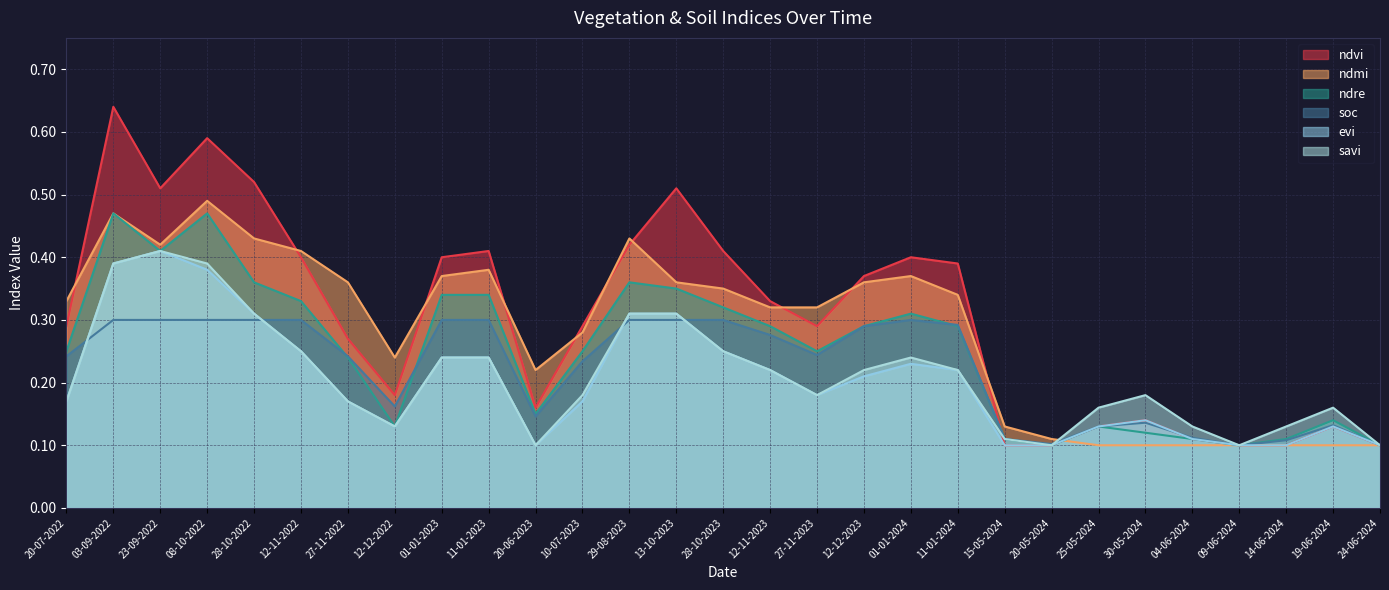

Is it true that ndre equals 0.1 at 20-05-2024?

True